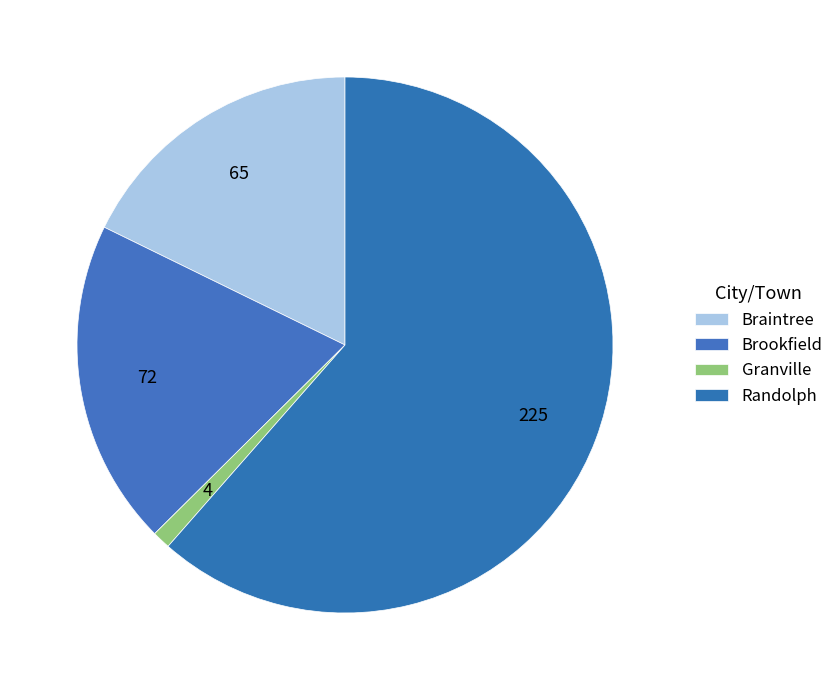

Does Randolph account for over 50% of the chart?

Yes